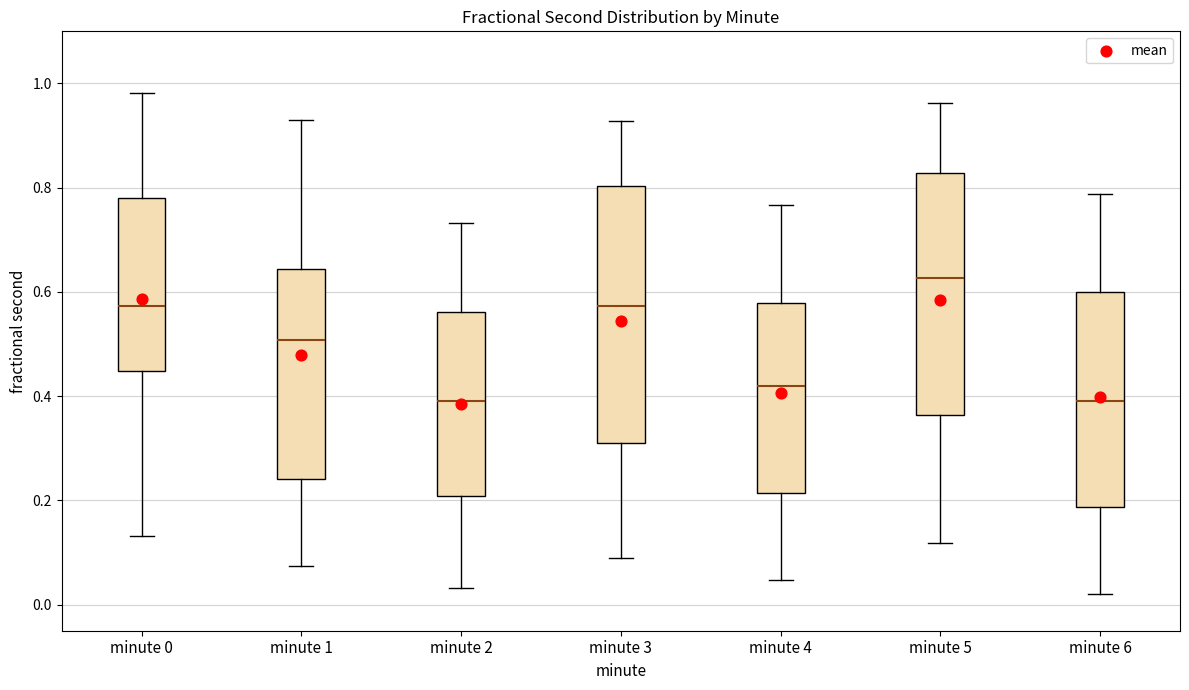

Reading left to right, read every box against the y-axis: the position of its median line, the range the box covers, and the ends of its whiskers. The values are not printed on the chart, so give them approximately, as read against the axis.

minute 0: median 0.58, box 0.44 to 0.78, whiskers 0.14 to 0.98
minute 1: median 0.50, box 0.24 to 0.64, whiskers 0.08 to 0.92
minute 2: median 0.40, box 0.20 to 0.56, whiskers 0.04 to 0.74
minute 3: median 0.58, box 0.32 to 0.80, whiskers 0.08 to 0.92
minute 4: median 0.42, box 0.22 to 0.58, whiskers 0.04 to 0.76
minute 5: median 0.62, box 0.36 to 0.82, whiskers 0.12 to 0.96
minute 6: median 0.40, box 0.18 to 0.60, whiskers 0.02 to 0.78